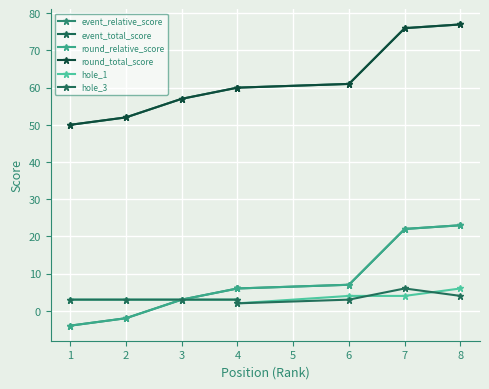

Rank the series by their maximum value, from highest to lowest.

event_total_score, round_total_score, event_relative_score, round_relative_score, hole_1, hole_3